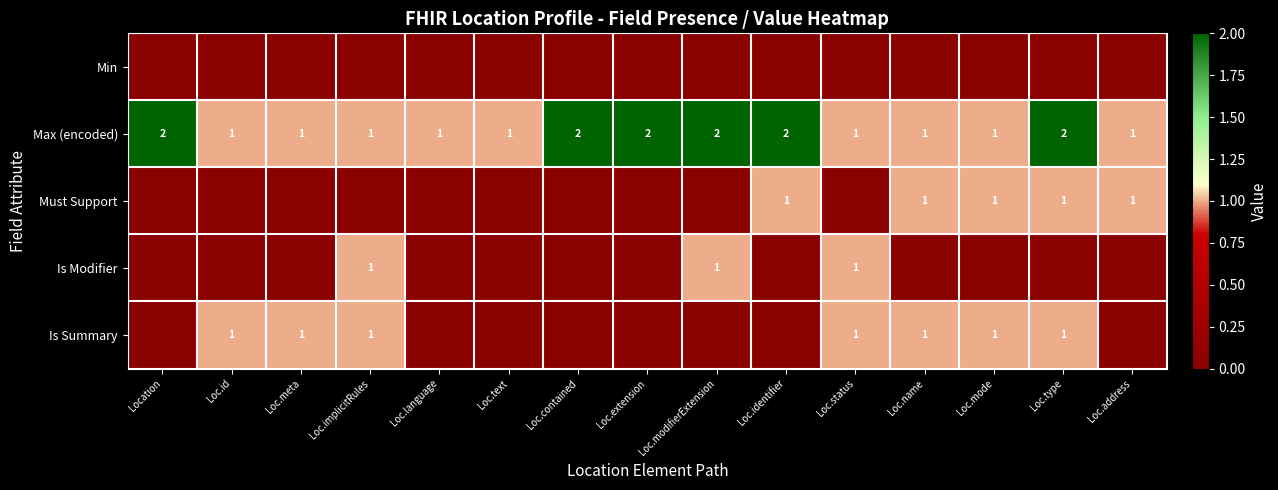

At which category is the sum across all series the highest?

Loc.type